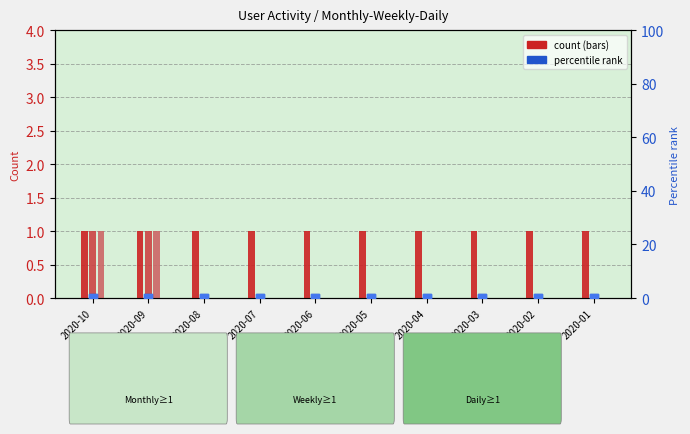

Which series contains the highest Y value?

Месячная